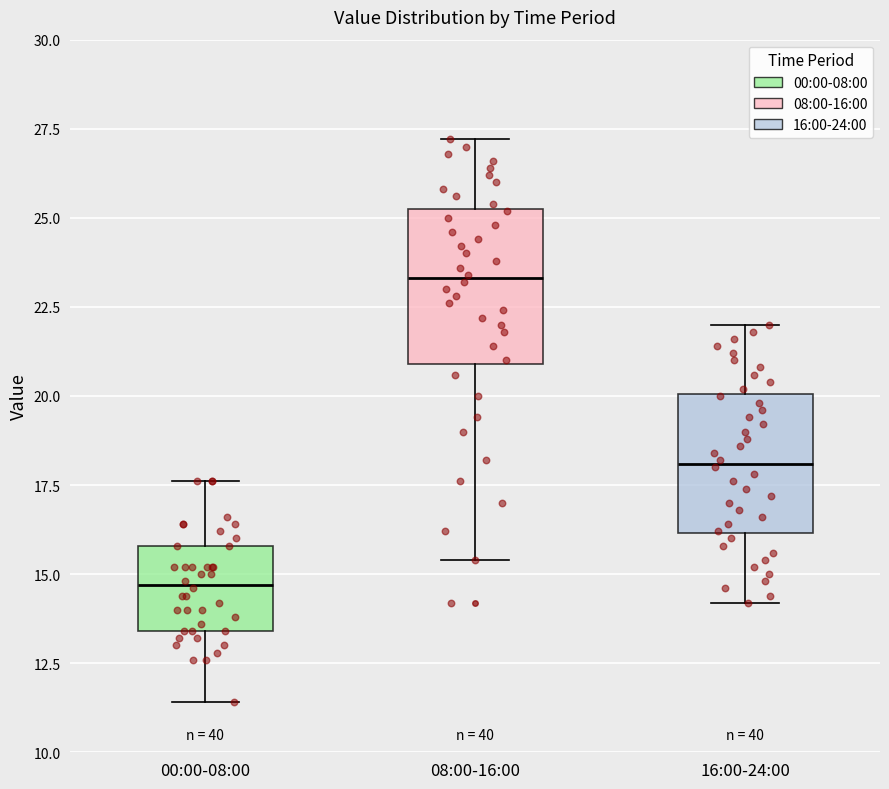

Where is the upper edge of the box for 08:00-16:00 on the y-axis? The values are not printed on the chart, so give them approximately, as read against the axis.

25.5